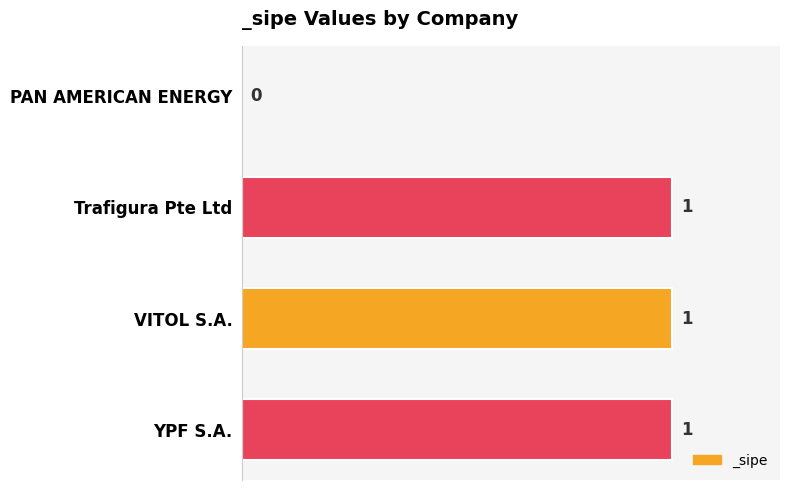

How many categories are shown in the chart?

4